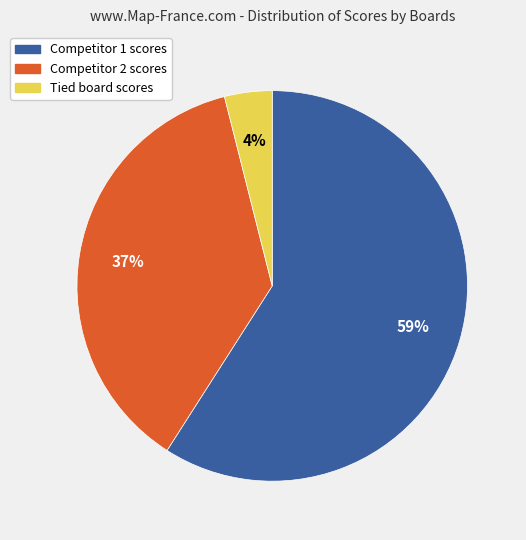

What percentage is the Competitor 1 scores slice, to the nearest percent?

59%